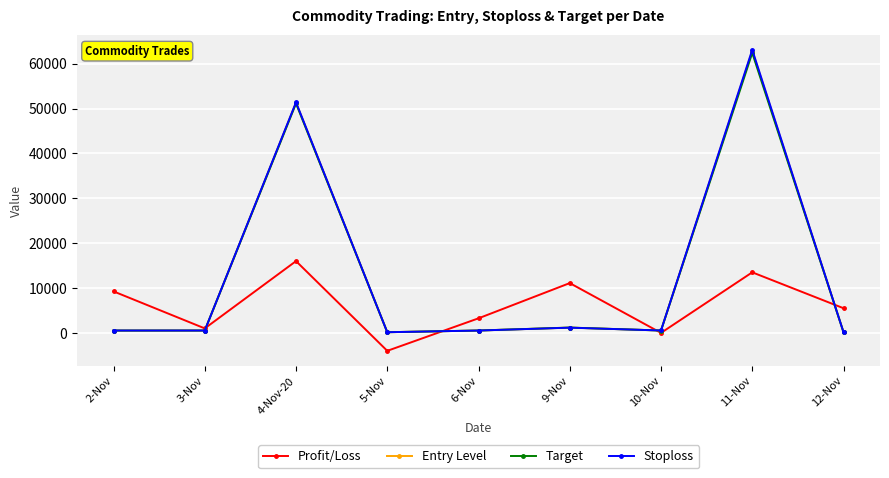

What is the value of the Target point at the 7th from the left?

527.0